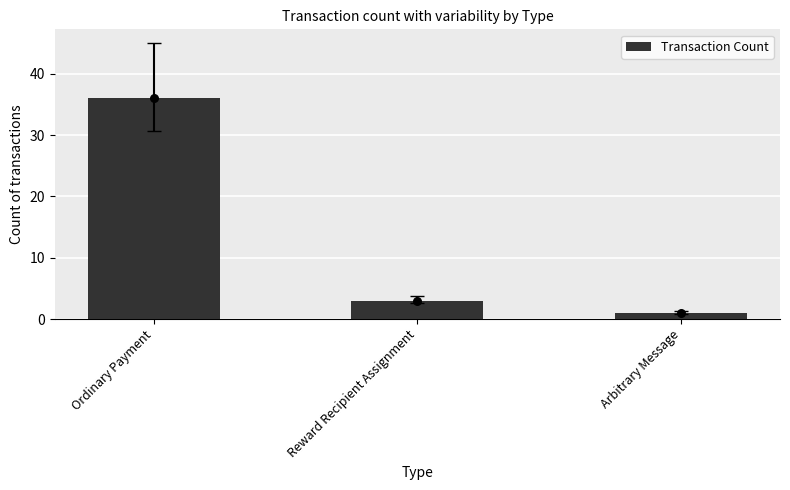

What is the change in value from Reward Recipient Assignment to Arbitrary Message?

-2